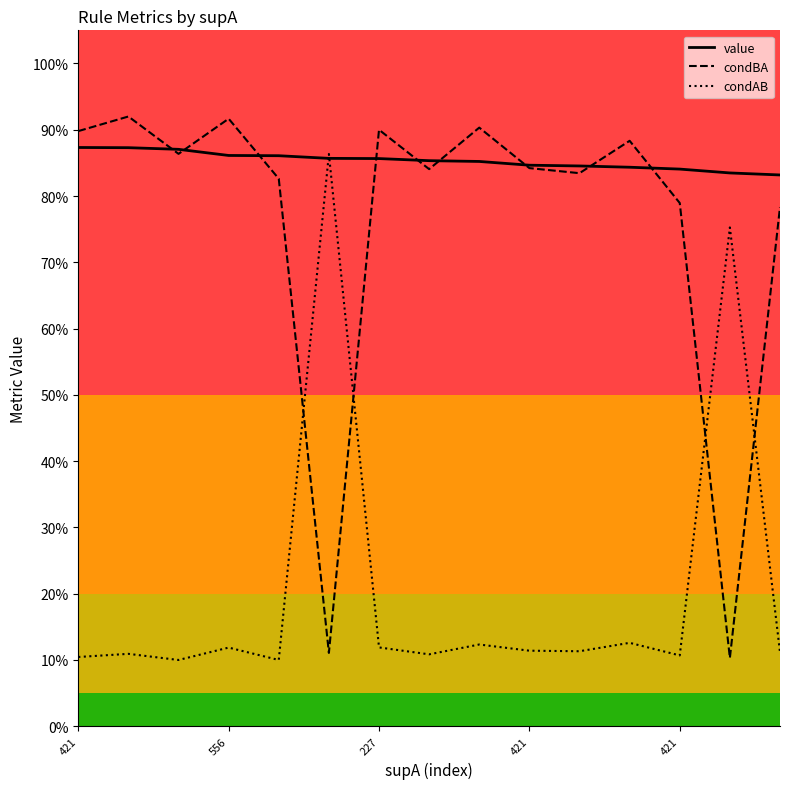

What are all the series names shown in the legend?

value, condBA, condAB